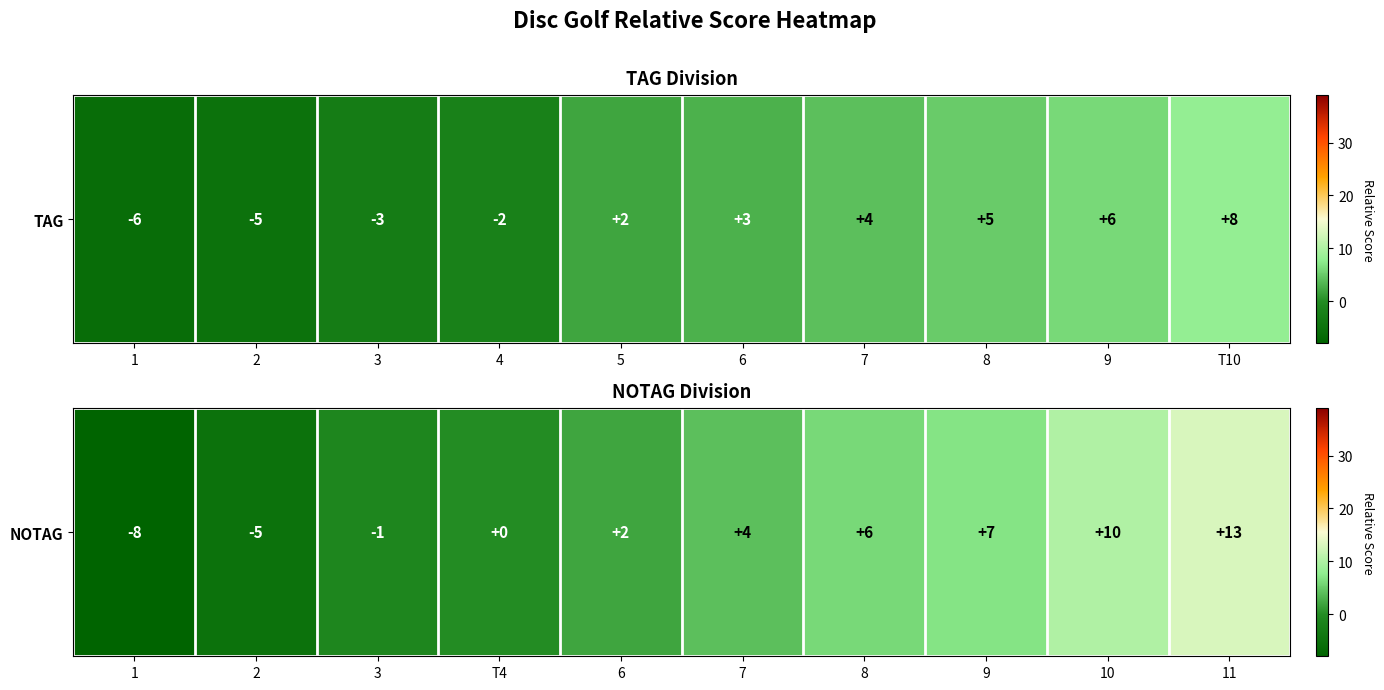

Rank the categories by value from highest to lowest.

11, 10, 9, 8, 7, 6, T4, 3, 2, 1